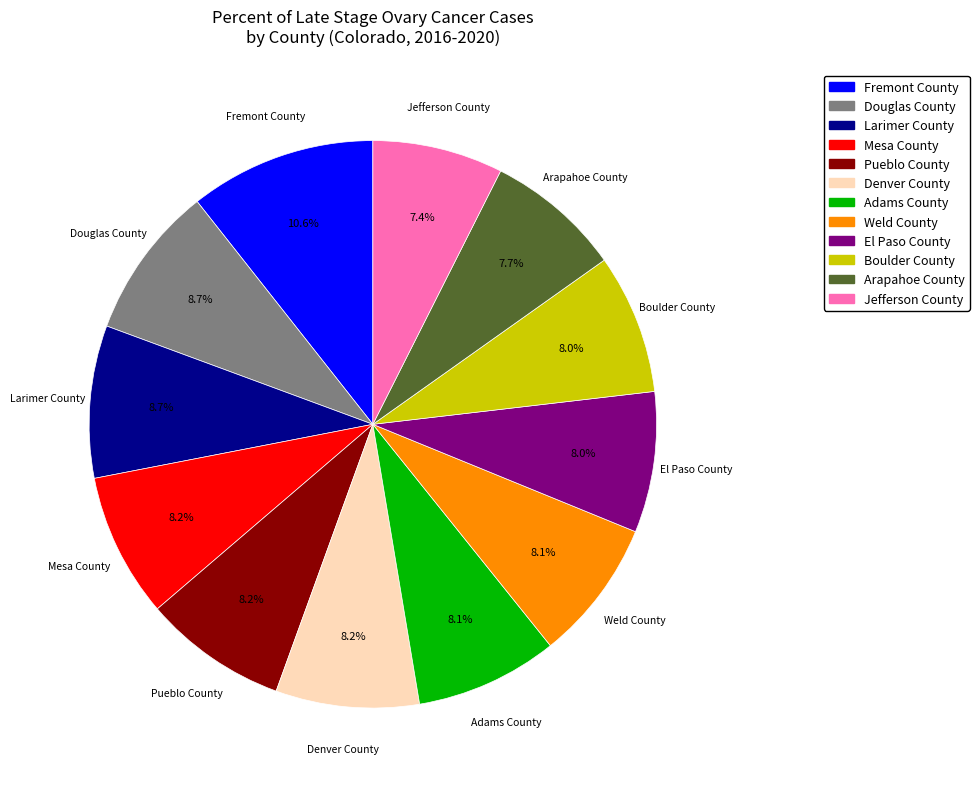

What portion of the pie excludes Fremont County?

89.4%